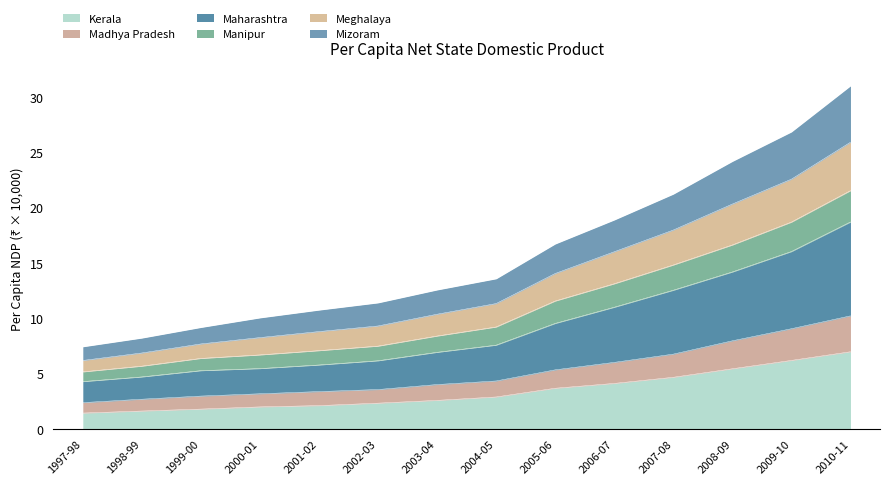

Does the chart display data point markers on the line(s)?

No